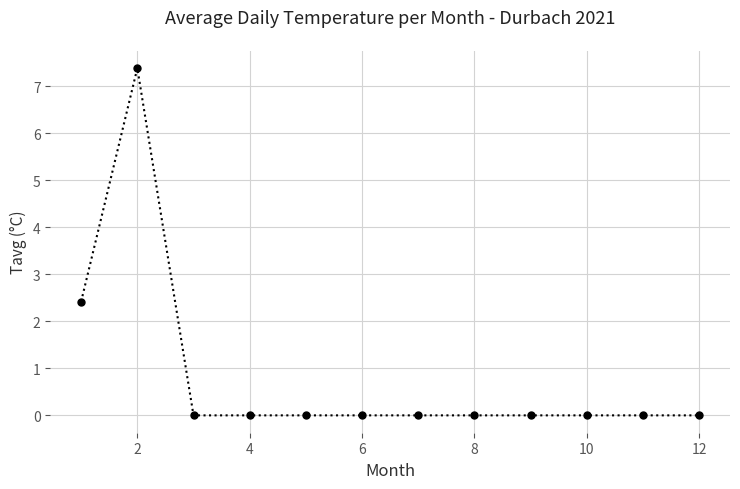

Reading left to right, transcribe all the data shown in this chart.

2.4	7.4	0.0	0.0	0.0	0.0	0.0	0.0	0.0	0.0	0.0	0.0